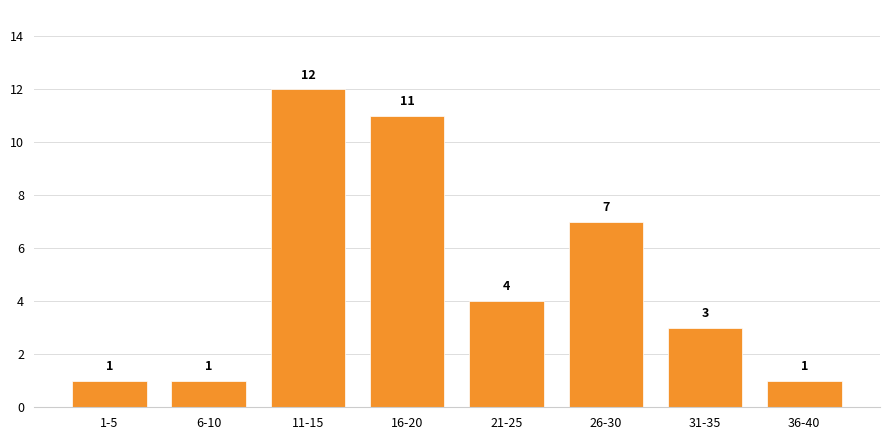

Reading left to right, transcribe all the data shown in this chart.

1-5=1	6-10=1	11-15=12	16-20=11	21-25=4	26-30=7	31-35=3	36-40=1